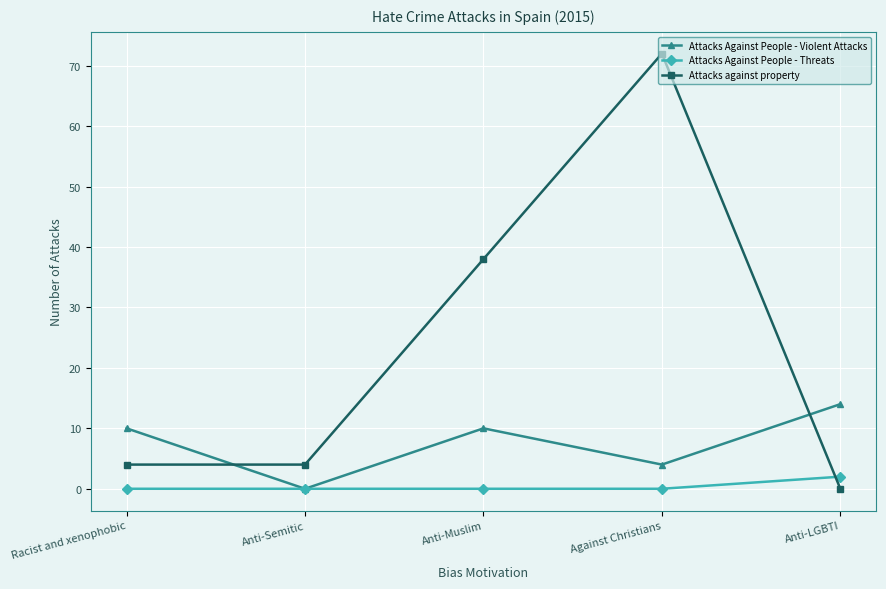

Does the chart have visible grid lines?

Yes